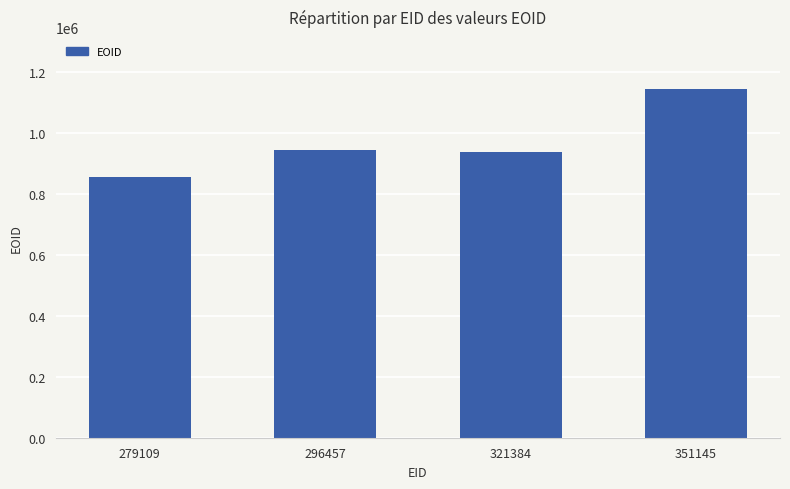

Which label corresponds to the largest value in the chart?

351145